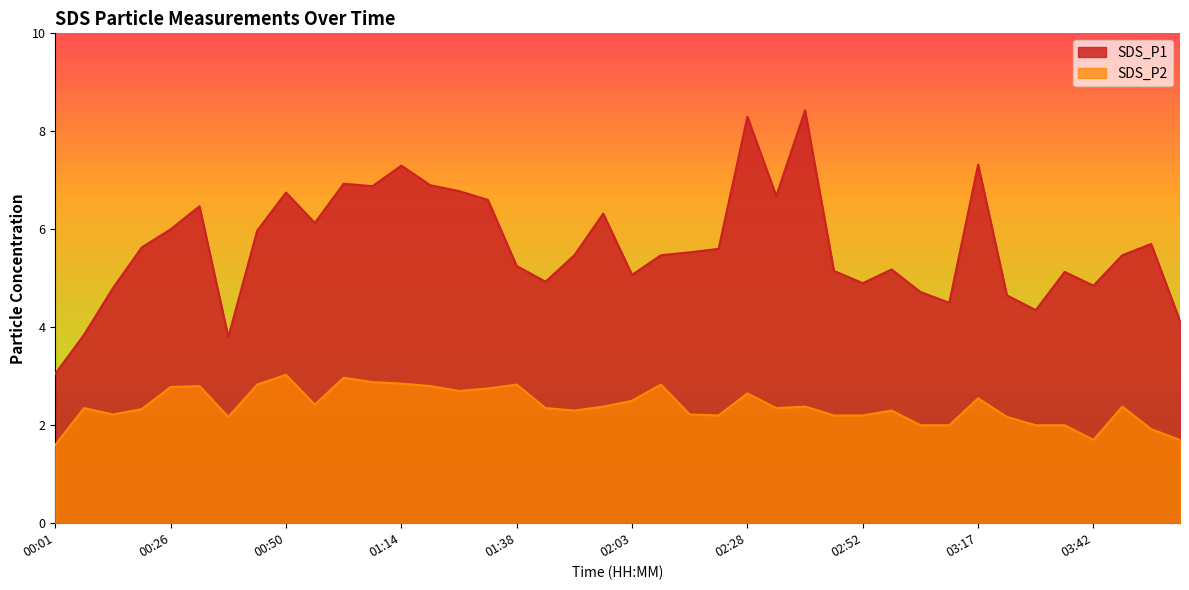

What are all the series names shown in the legend?

SDS_P1, SDS_P2